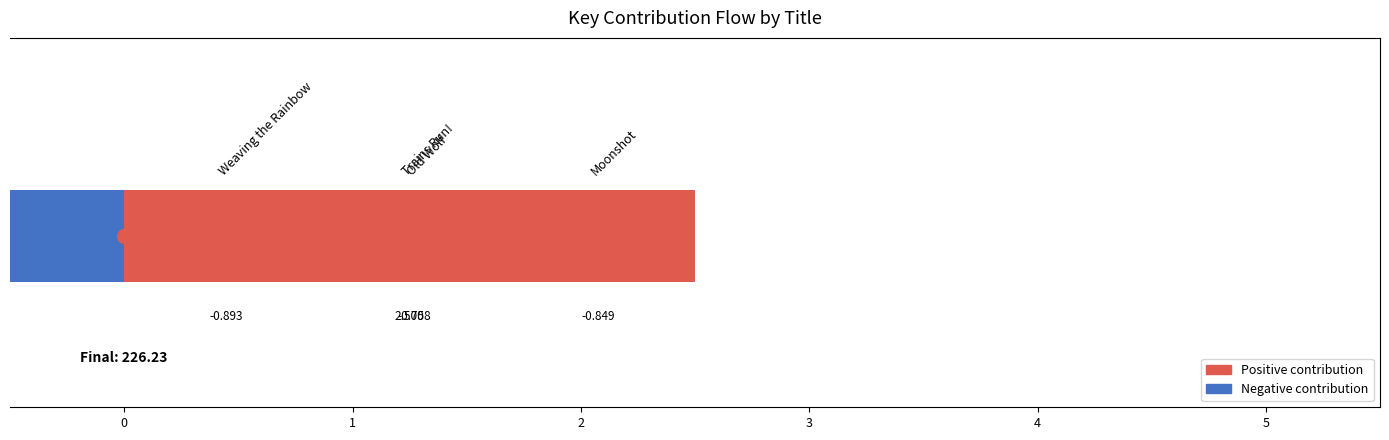

Reading left to right, list all the values displayed in this chart.

−1=2.5	0=-0.8	1=-0.8	2=-0.9